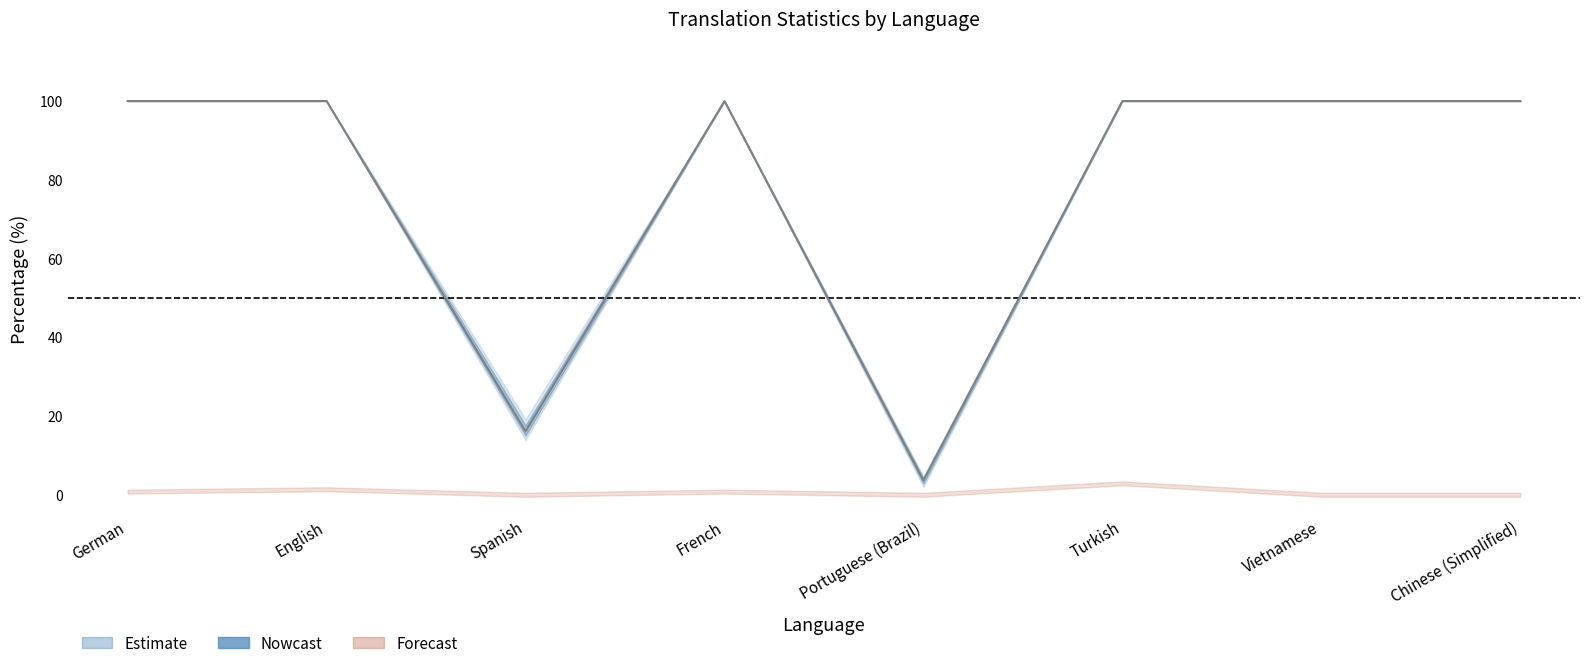

True or false: failing_percent and translated_percent cross at least once.

False